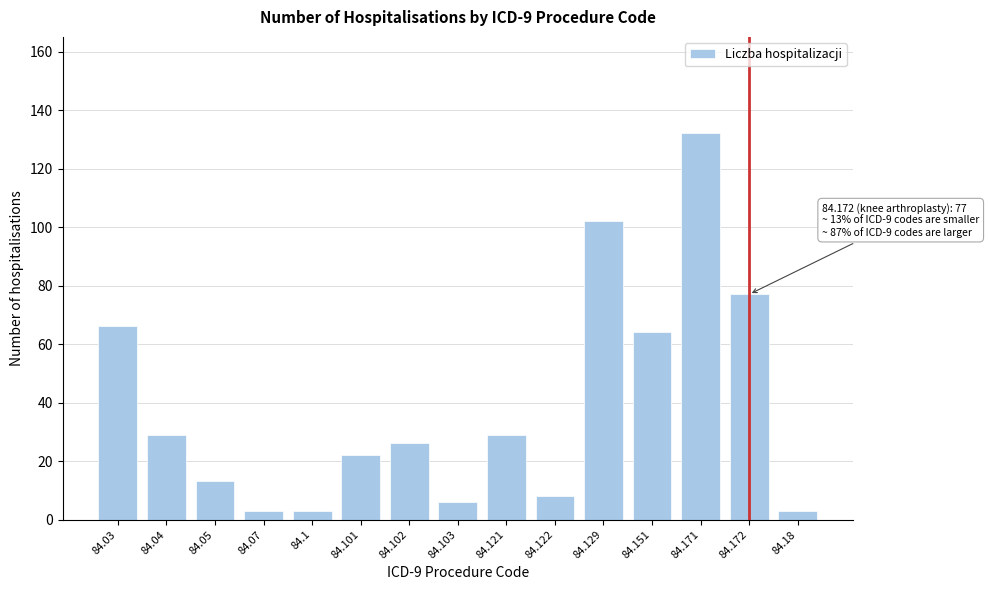

Reading right to left, list all the values displayed in this chart.

3	77	132	64	102	8	29	6	26	22	3	3	13	29	66